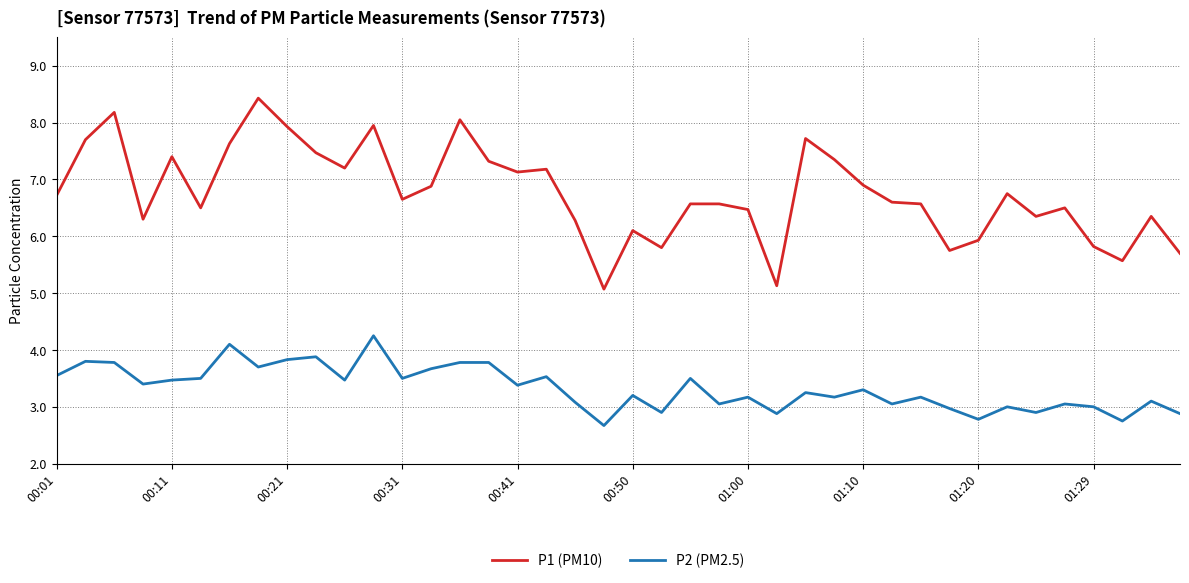

True or false: P1 (PM10) and P2 (PM2.5) cross at least once.

False